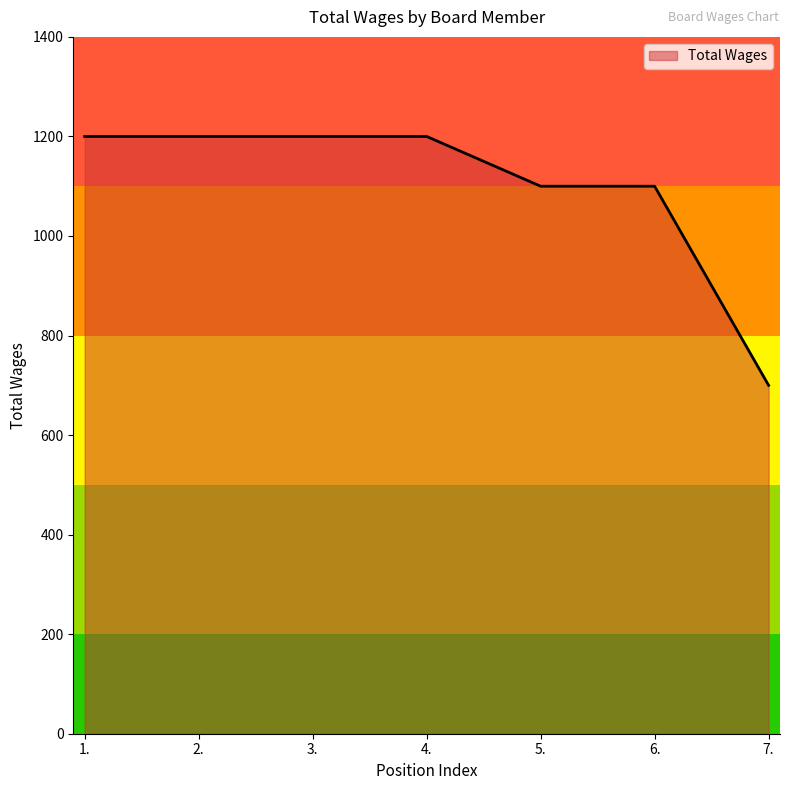

What is the sum of all values?

7700